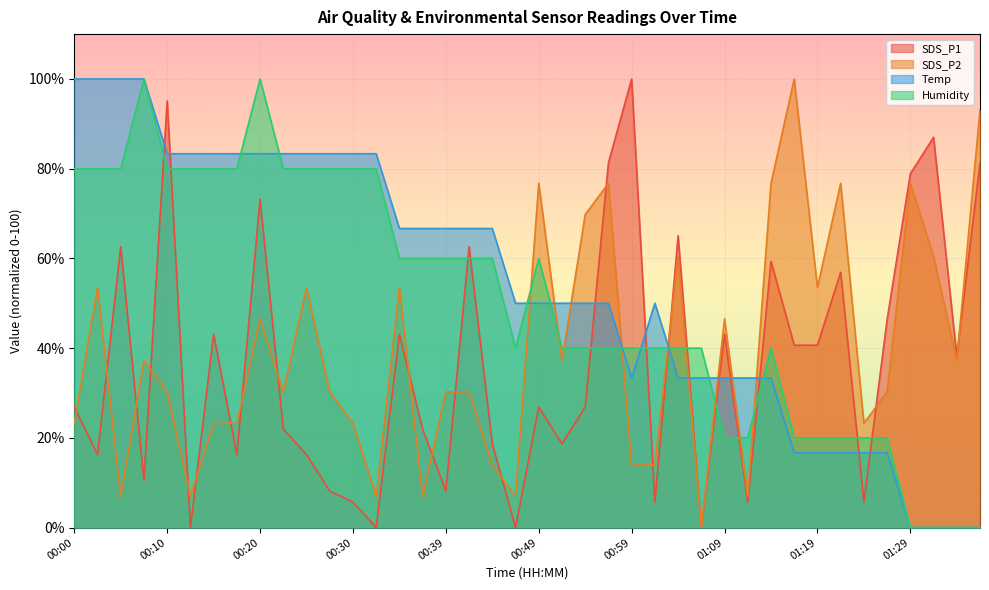

Reading left to right, transcribe all the data shown in this chart.

SDS_P1: 26.8	16.3	62.6	10.6	95.1	0.0	43.1	16.3	73.2	22.0	16.3	8.1	5.7	0.0	43.1	22.0	8.1	62.6	18.7	0.0	26.8	18.7	26.8	81.3	100.0	5.7	65.0	0.0	43.1	5.7	59.3	40.7	40.7	56.9	5.7	46.3	78.9	87.0	38.2	81.3
SDS_P2: 23.3	53.5	7.0	37.2	30.2	7.0	23.3	23.3	46.5	30.2	53.5	30.2	23.3	7.0	53.5	7.0	30.2	30.2	14.0	7.0	76.7	37.2	69.8	76.7	14.0	14.0	60.5	0.0	46.5	7.0	76.7	100.0	53.5	76.7	23.3	30.2	76.7	60.5	37.2	93.0
Temp: 100.0	100.0	100.0	100.0	83.3	83.3	83.3	83.3	83.3	83.3	83.3	83.3	83.3	83.3	66.7	66.7	66.7	66.7	66.7	50.0	50.0	50.0	50.0	50.0	33.3	50.0	33.3	33.3	33.3	33.3	33.3	16.7	16.7	16.7	16.7	16.7	0.0	0.0	0.0	0.0
Humidity: 80.0	80.0	80.0	100.0	80.0	80.0	80.0	80.0	100.0	80.0	80.0	80.0	80.0	80.0	60.0	60.0	60.0	60.0	60.0	40.0	60.0	40.0	40.0	40.0	40.0	40.0	40.0	40.0	20.0	20.0	40.0	20.0	20.0	20.0	20.0	20.0	0.0	0.0	0.0	0.0